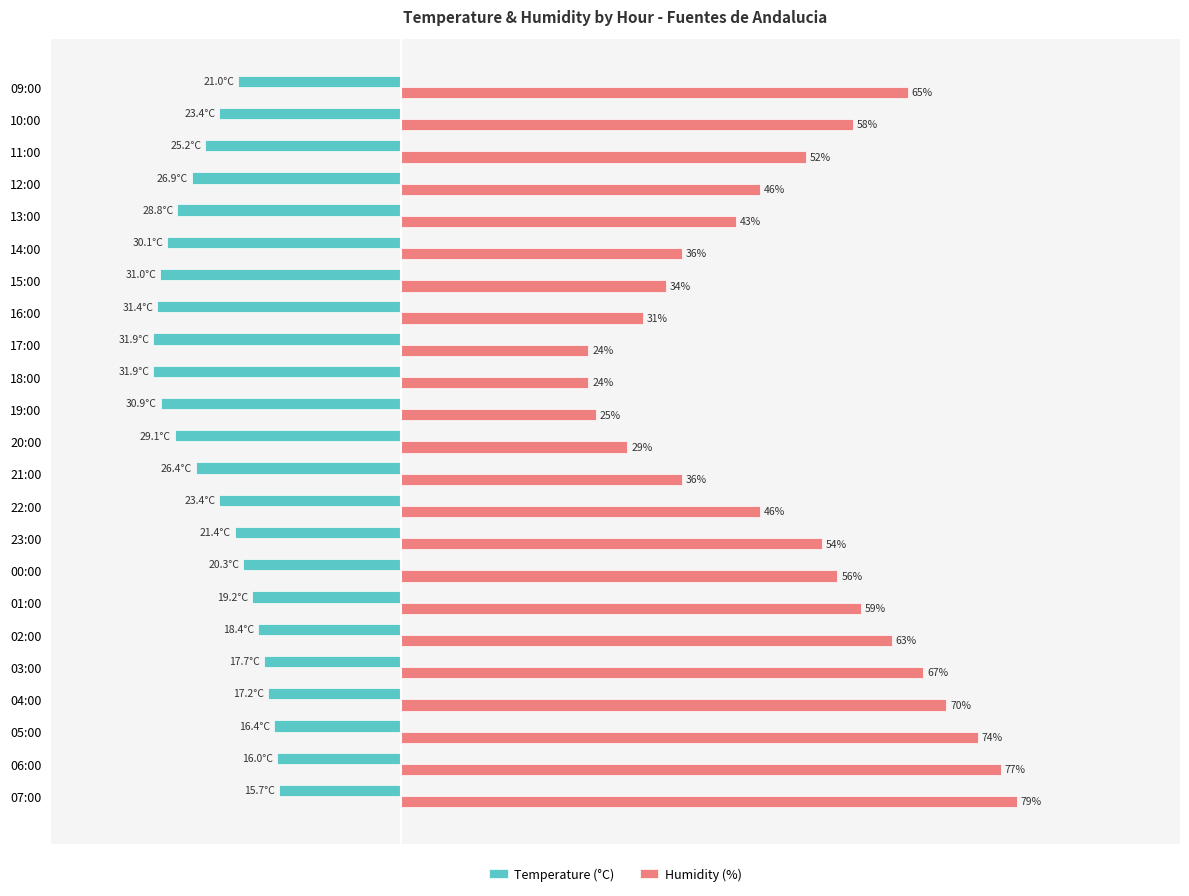

At which category does the chart reach its peak across all series?

07:00